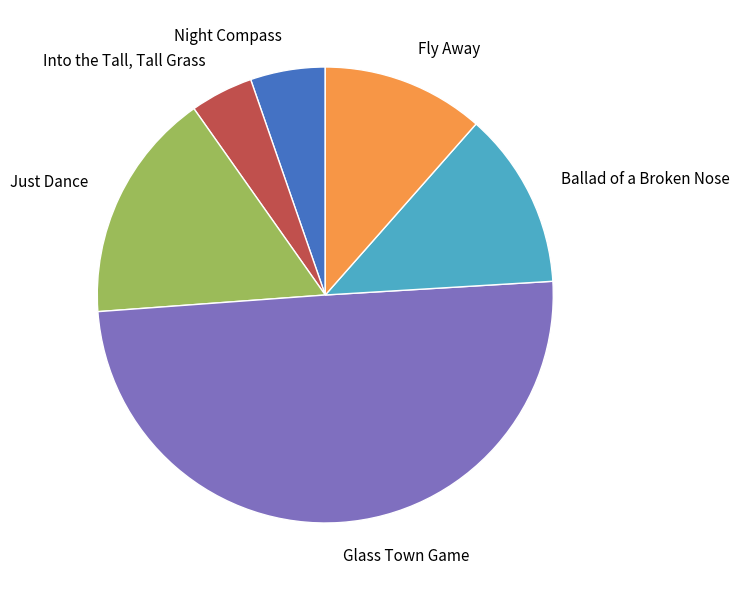

Is the sum of Night Compass and Fly Away greater than half?

No